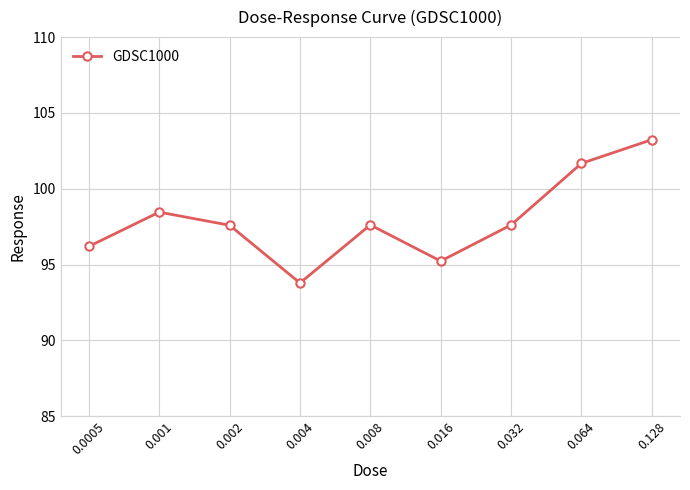

What is the ratio of the value at 0.128 to the value at 0.002?

1.1